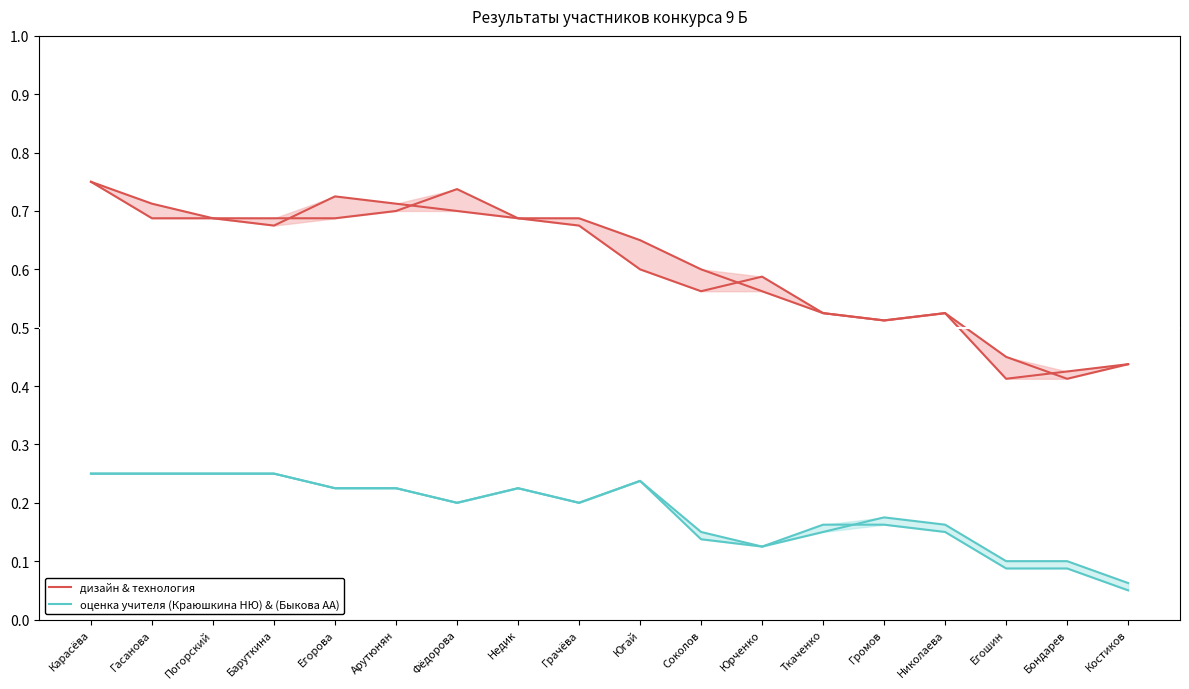

What is the spread (max minus min) of values at Егошин?

0.3